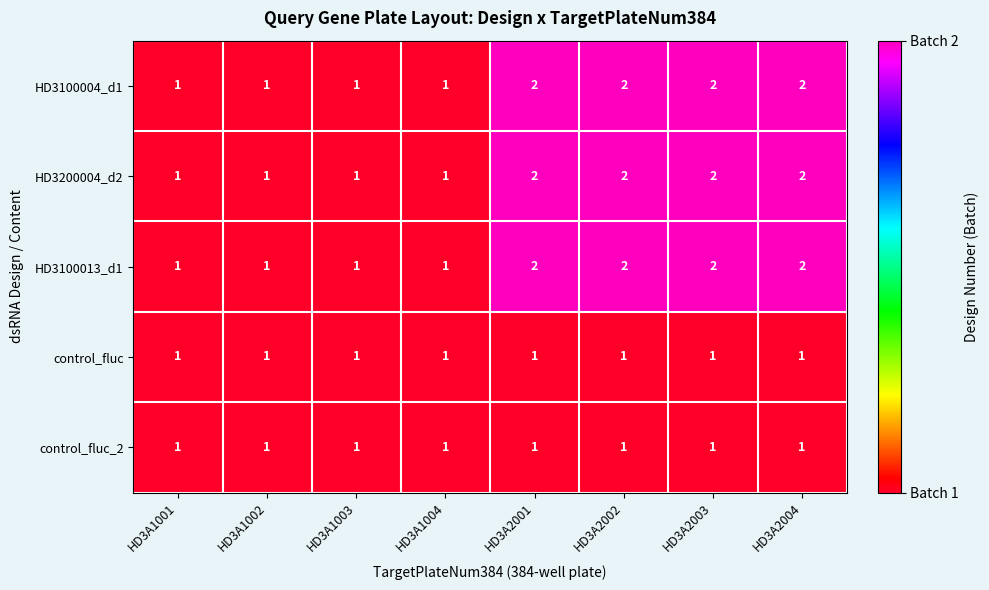

The HD3100004_d1 series shows 1 at HD3A2004. True or false?

False